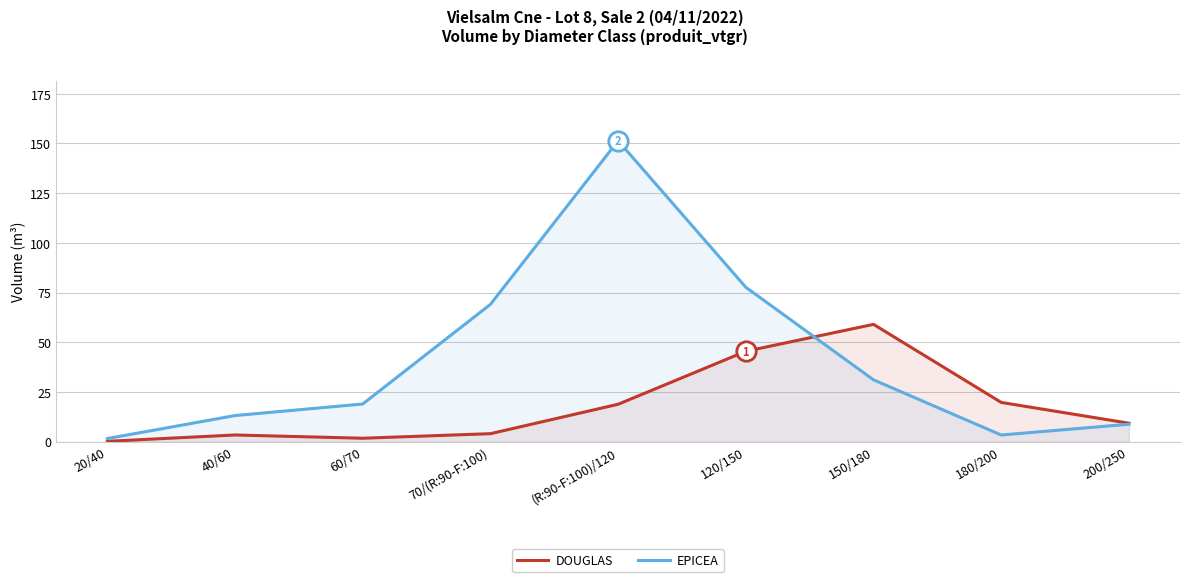

At which category does DOUGLAS reach its first local valley?

60/70